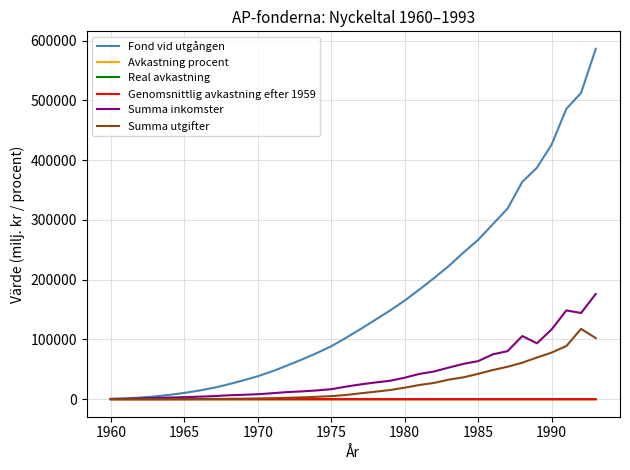

Which series has the largest total across all categories?

Fond vid utgången